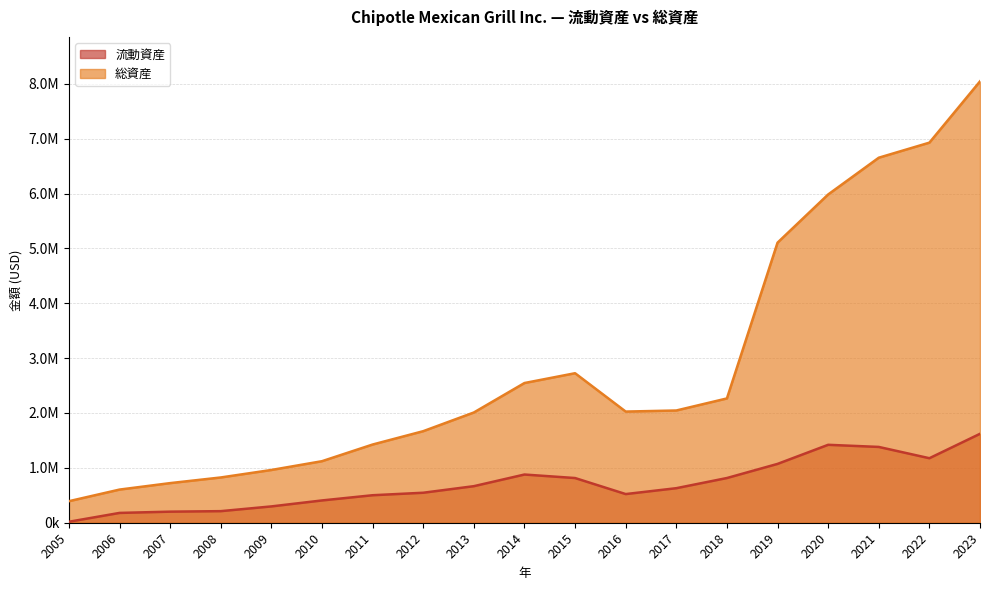

At which category is the sum across all series the highest?

2023